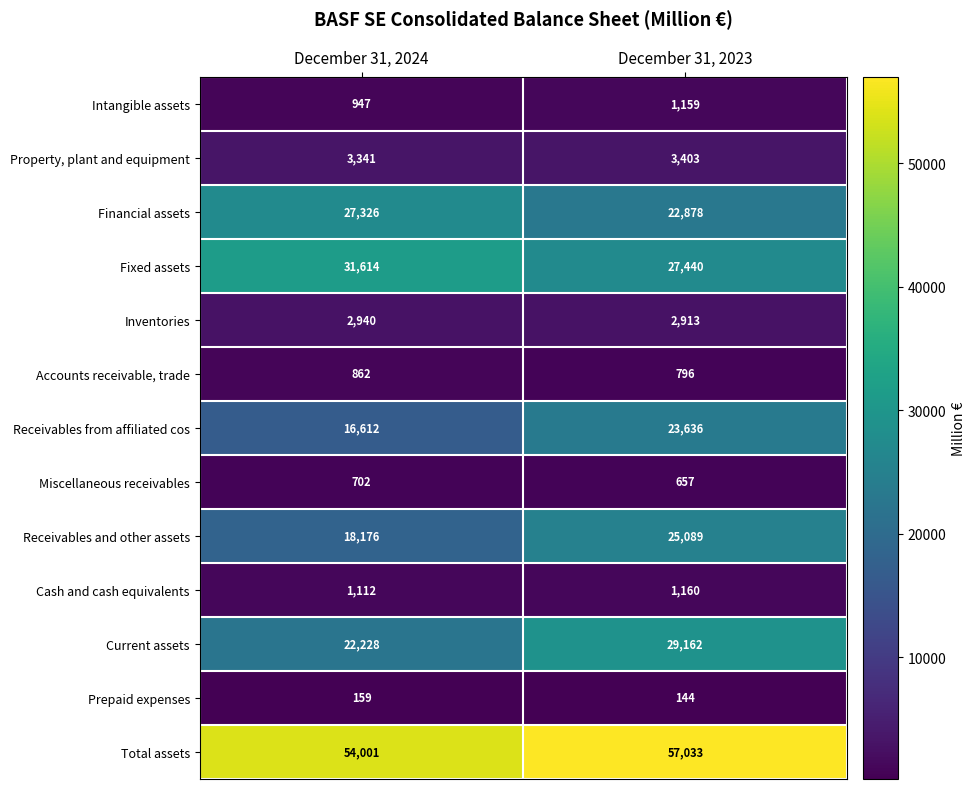

What is the difference between the Total assets values at December 31, 2023 and December 31, 2024?

3032